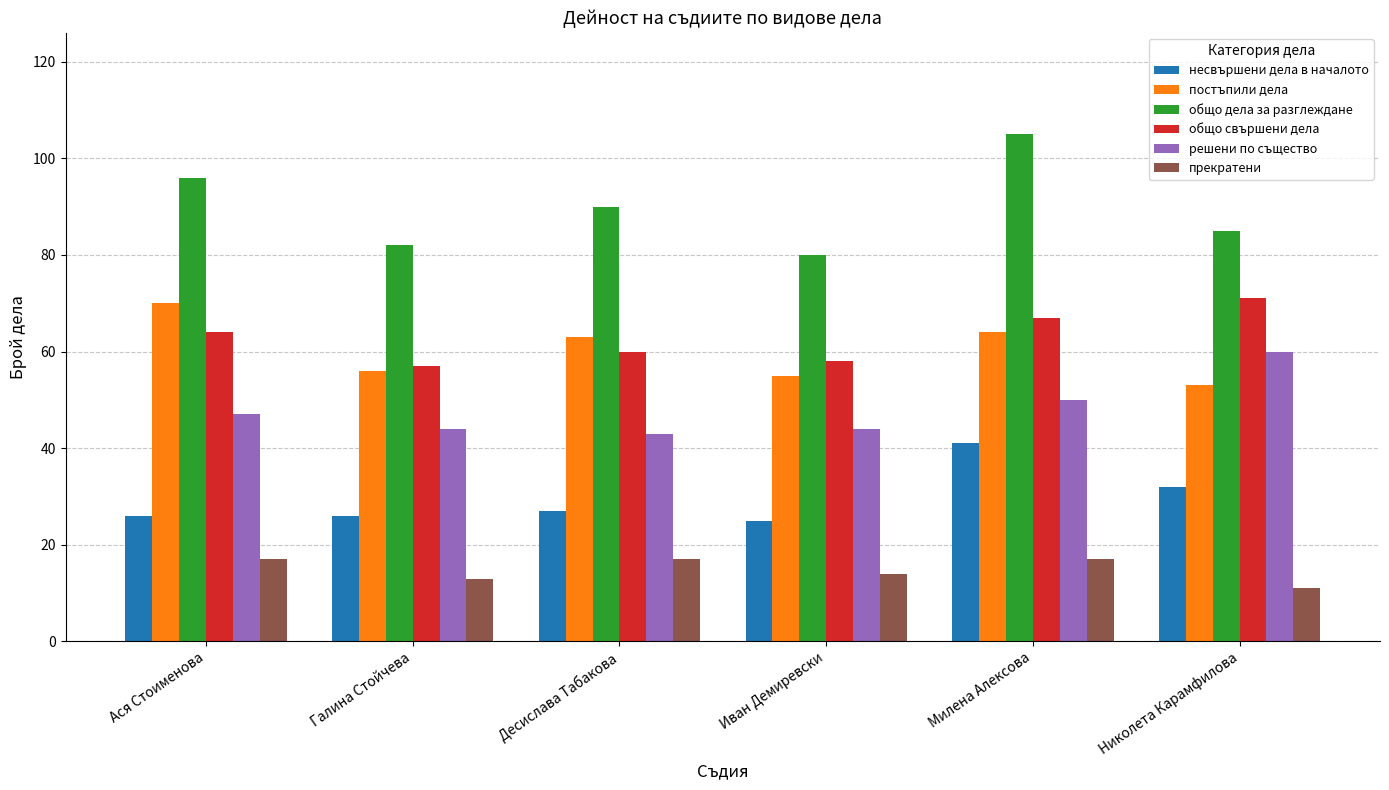

Is the value of несвършени дела в началото at Десислава Табакова greater than the value of общо дела за разглеждане at Николета Карамфилова?

No